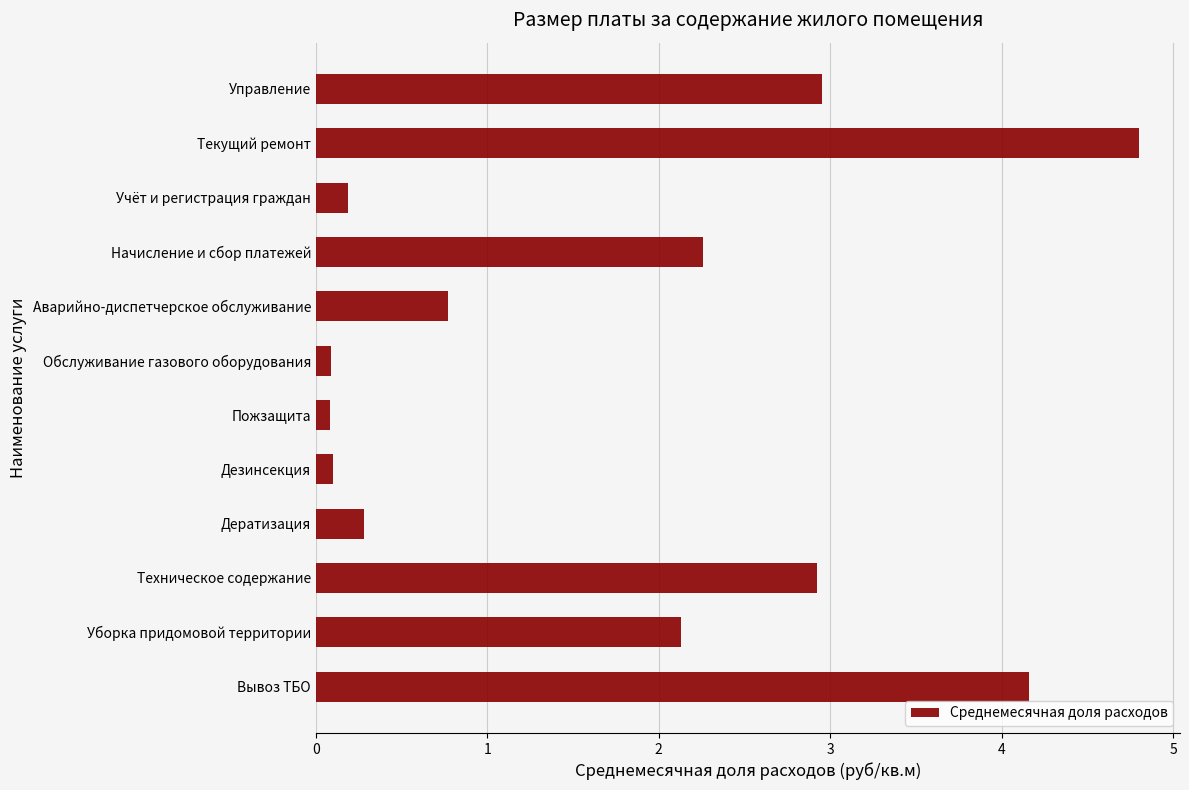

What is the greatest value displayed?

4.8